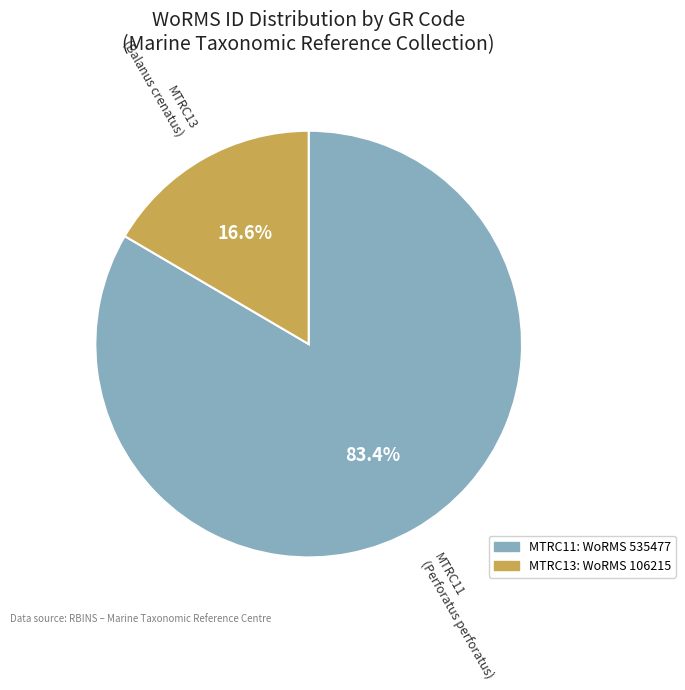

True or false: MTRC11 accounts for 83% of the total.

True